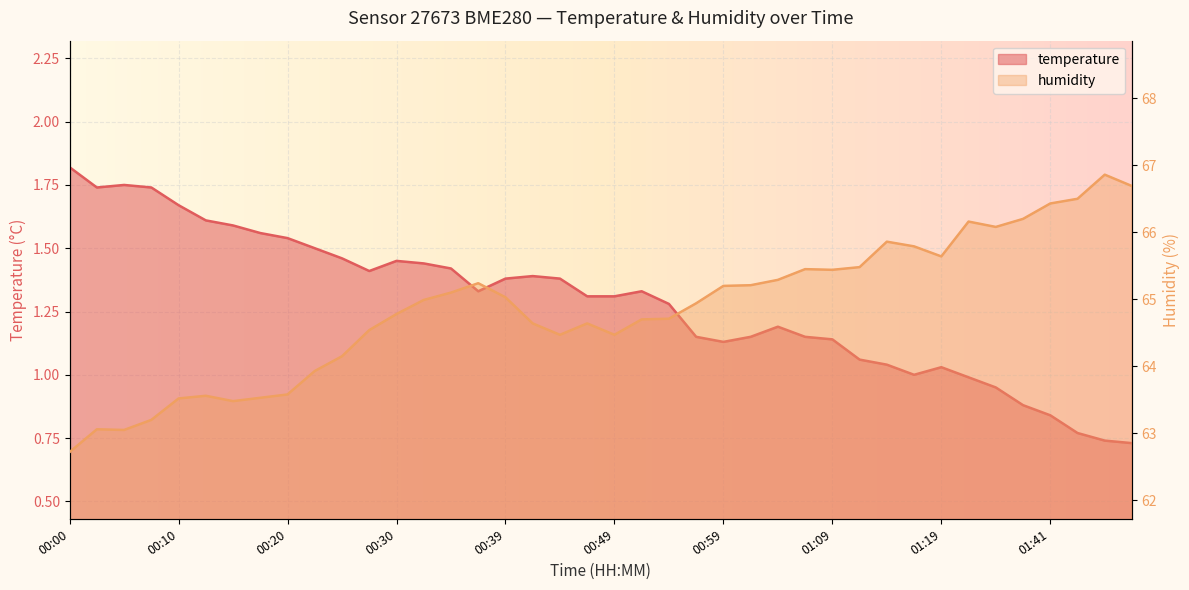

The humidity series shows 65.2 at 00:37. True or false?

True